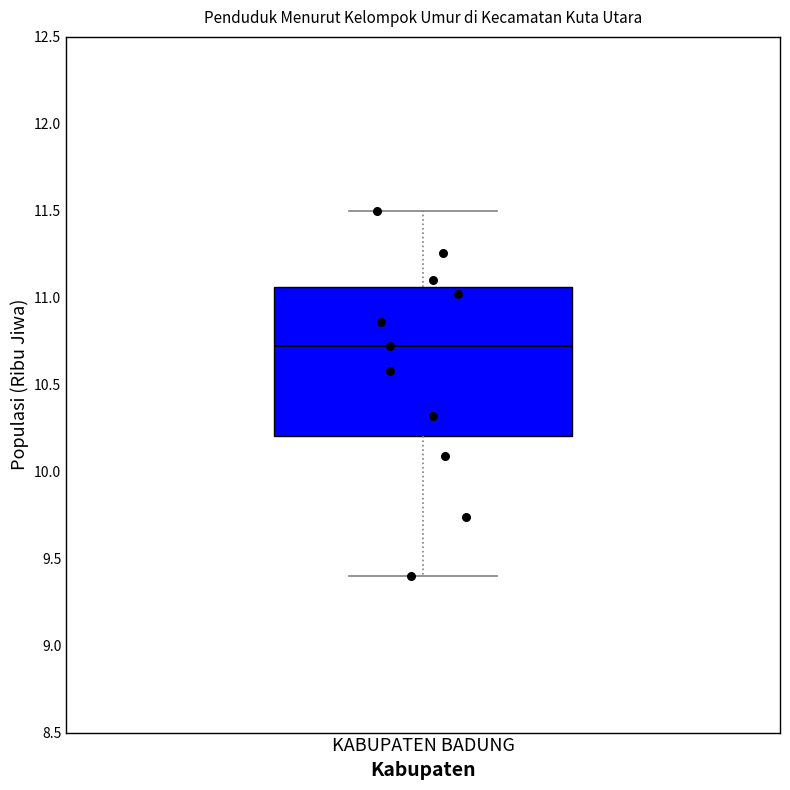

Where is the lower edge of the box for KABUPATEN BADUNG on the y-axis? The values are not printed on the chart, so give them approximately, as read against the axis.

10.20